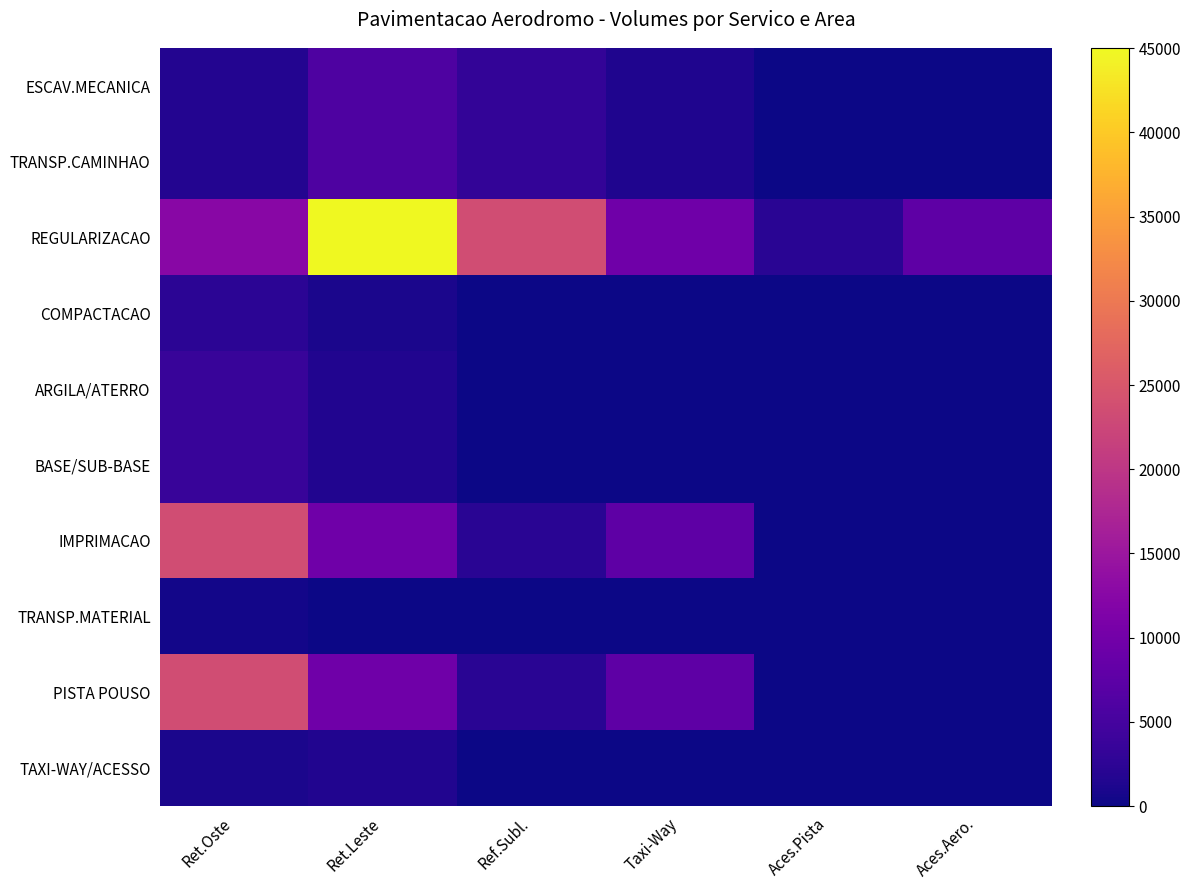

Between Ref.Subl. and Ret.Leste, which is larger?

Ret.Leste